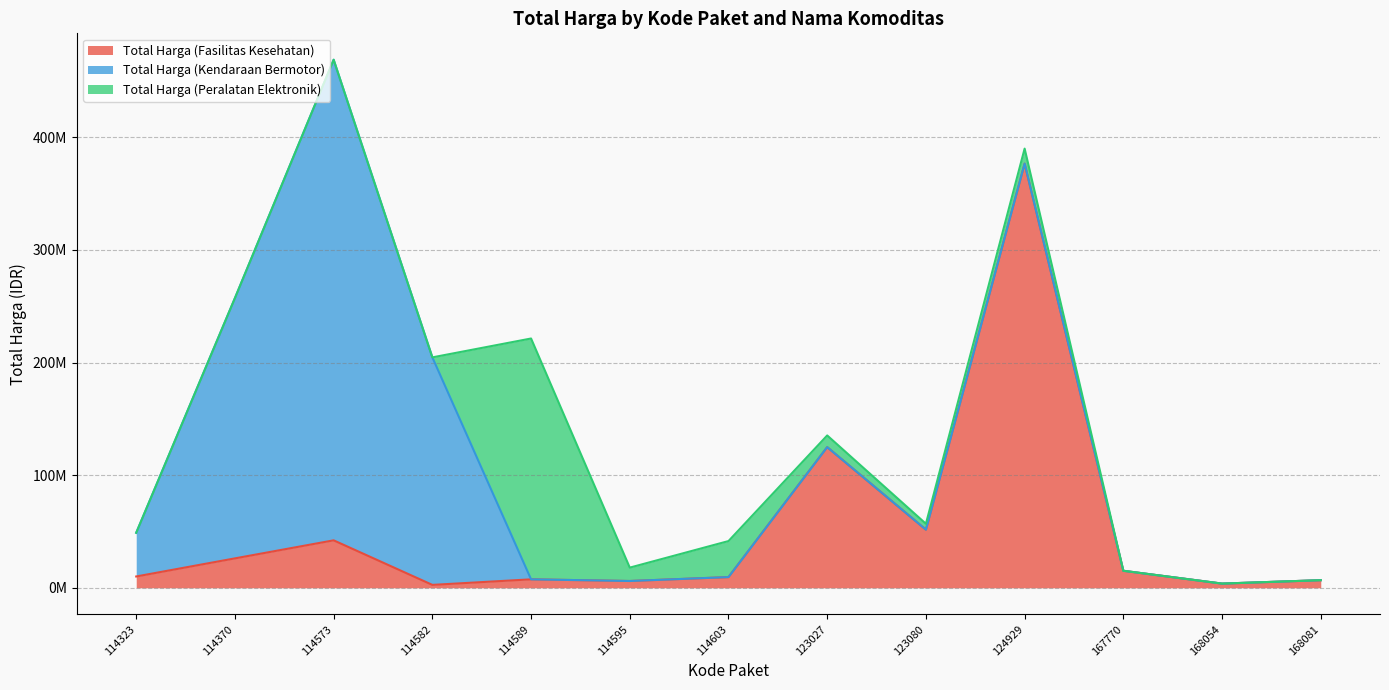

How many distinct data groups are displayed?

3